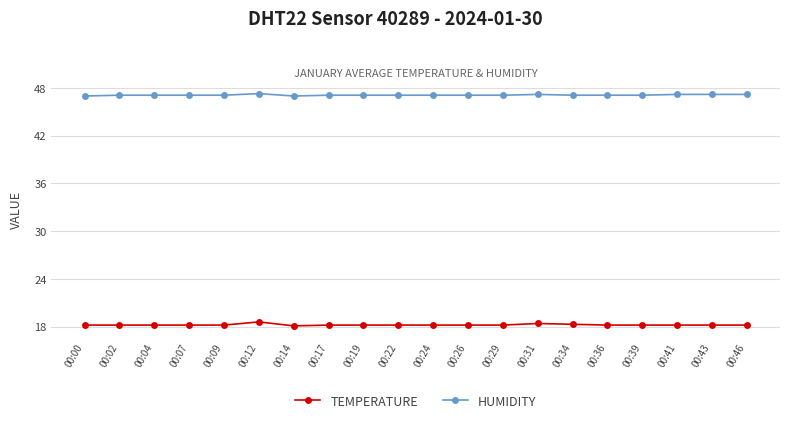

True or false: HUMIDITY and TEMPERATURE intersect in this chart.

False